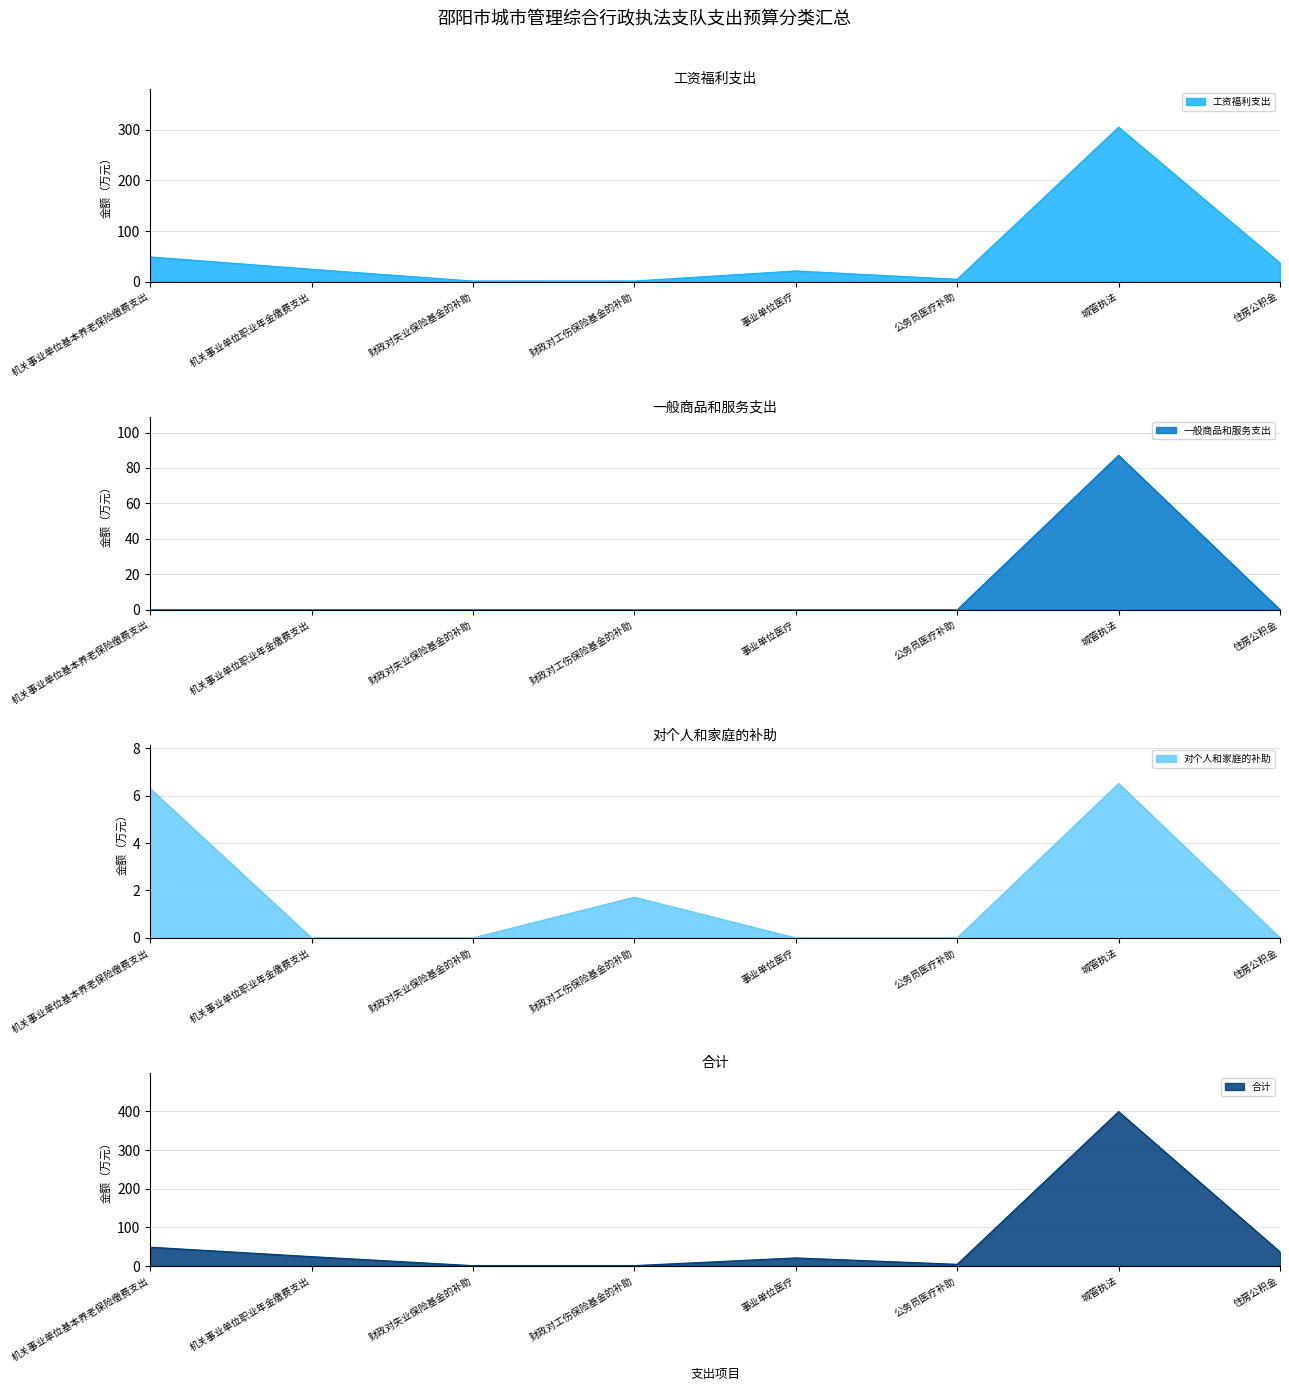

What is the label of the 2nd point from the right?

城管执法